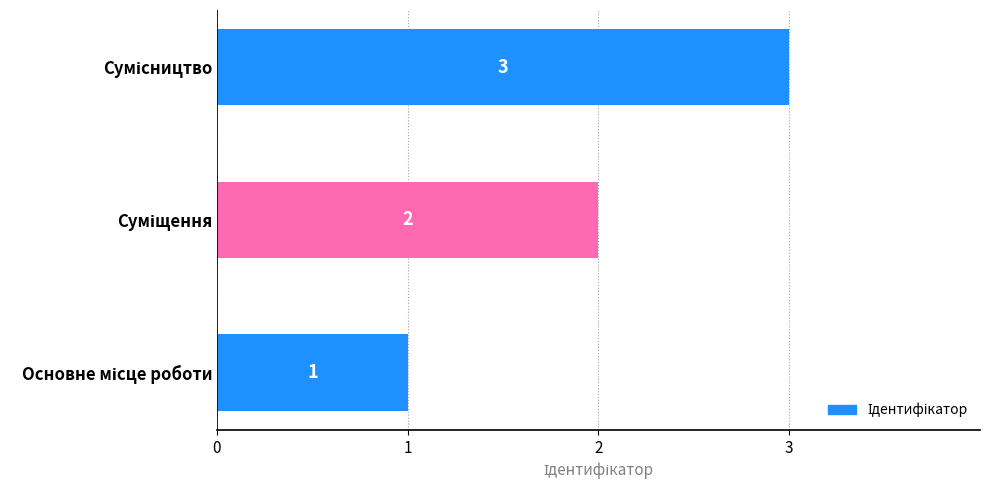

How many values are between 1 and 3?

3